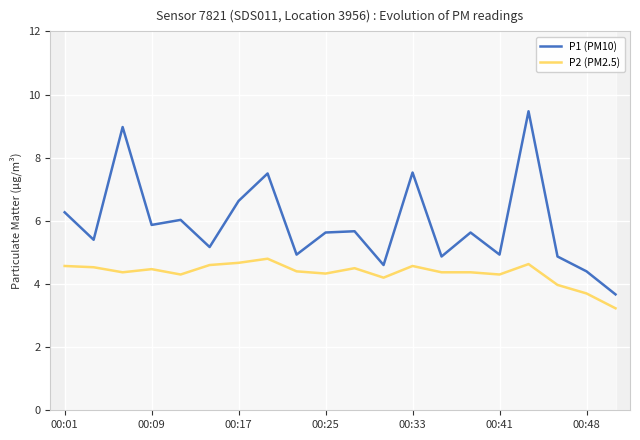

What is the lowest value of the P1 (PM10) series?

3.7